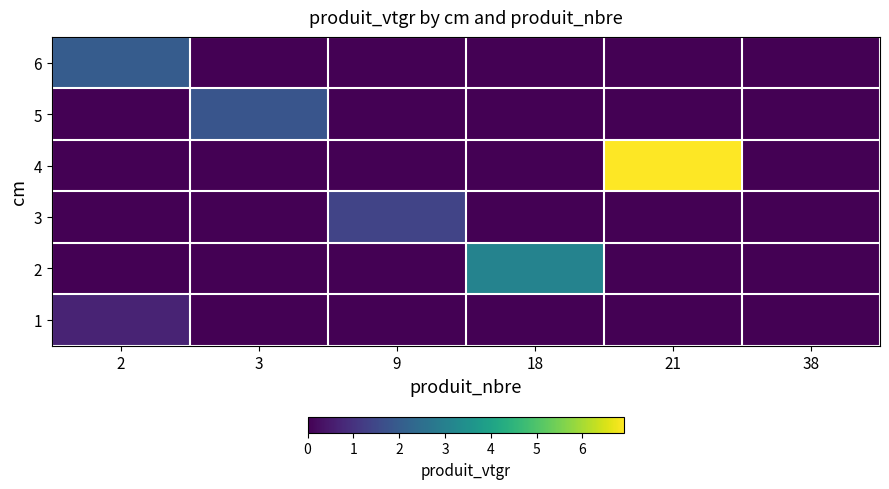

How many data points does each series have?

6